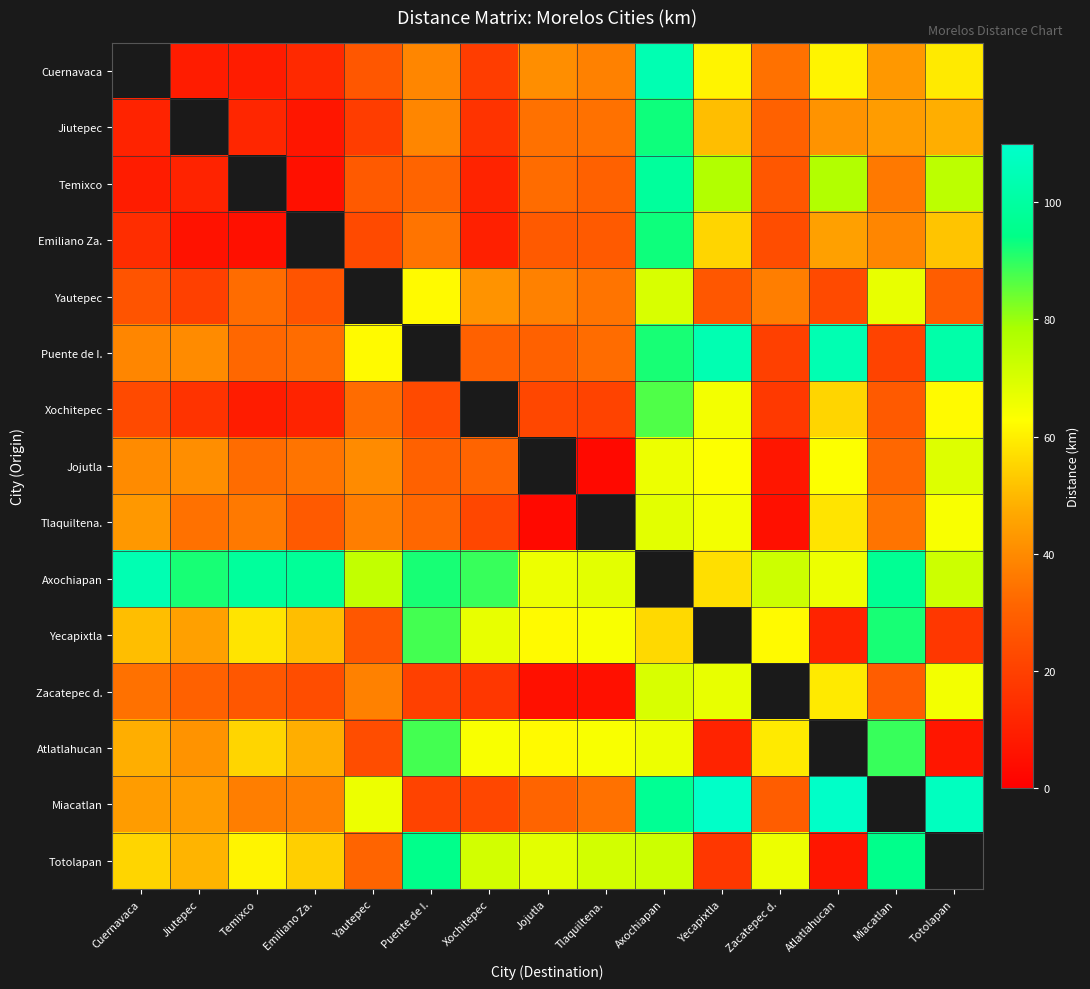

Which label corresponds to the largest value in the chart?

Yecapixtla